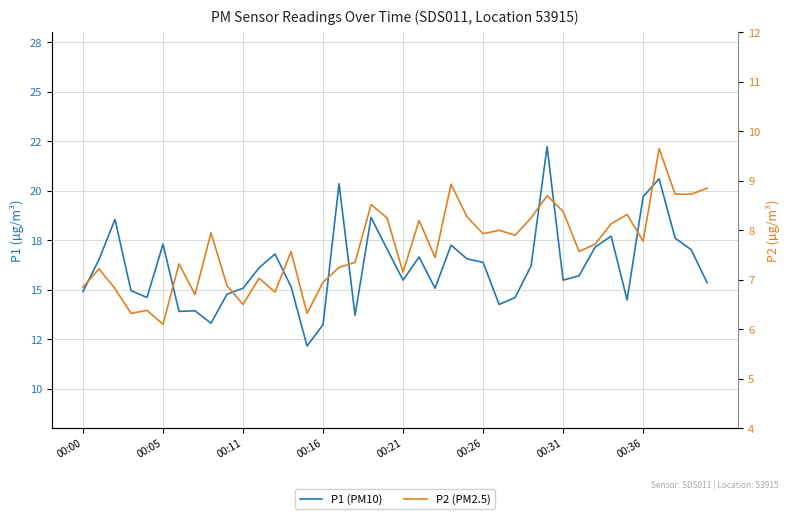

True or false: P1 (PM10) and P2 (PM2.5) cross at least once.

False